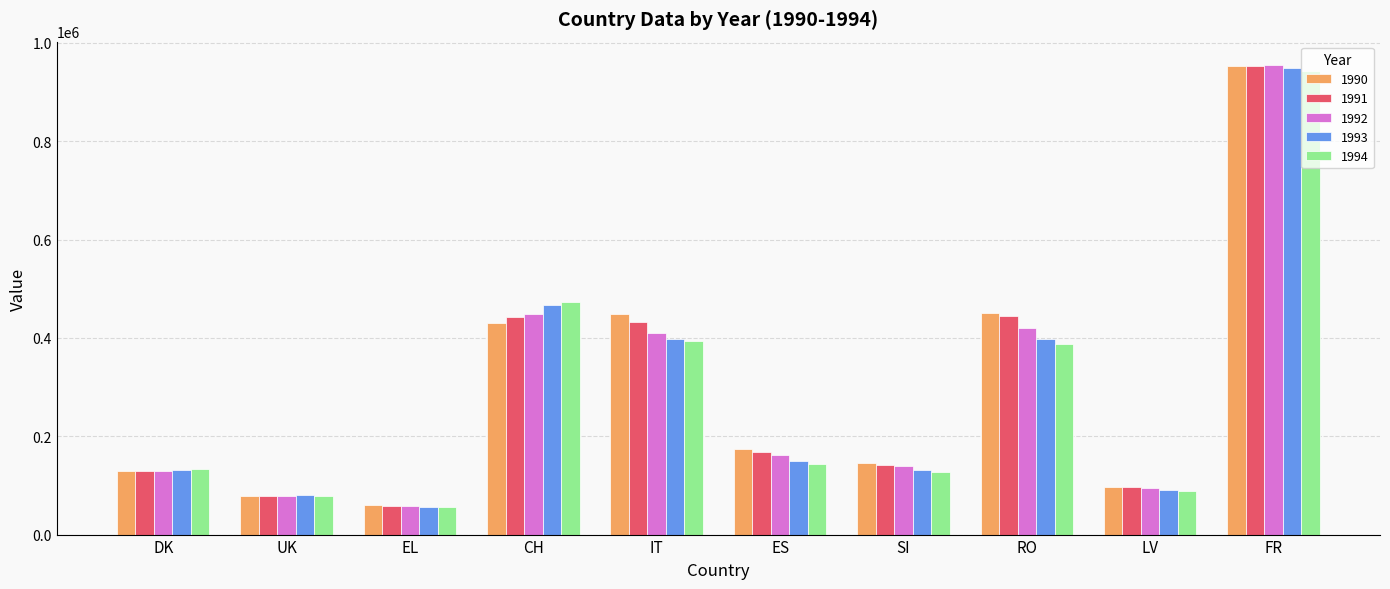

What is the greatest value displayed?

954692